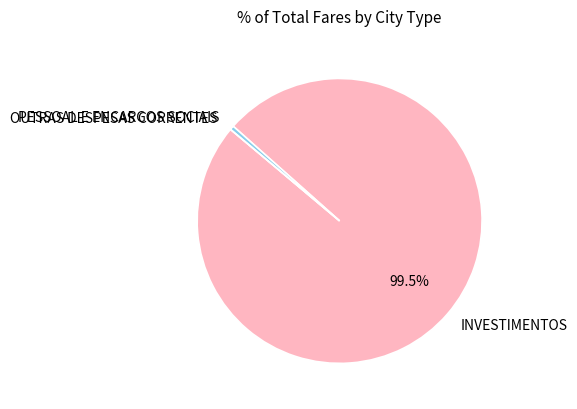

Combined, do INVESTIMENTOS and PESSOAL E ENCARGOS SOCIAIS account for over 50%?

Yes